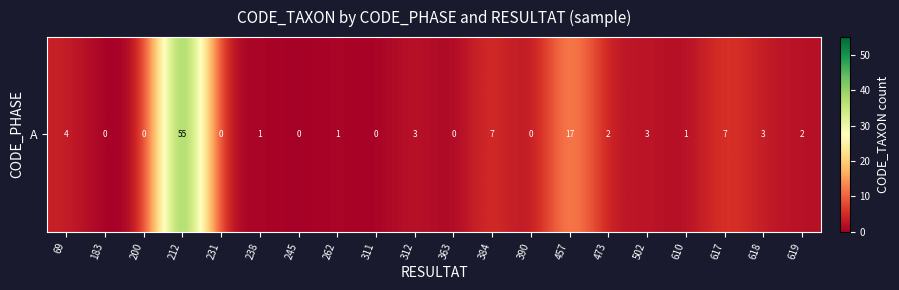

How many distinct data groups are displayed?

1